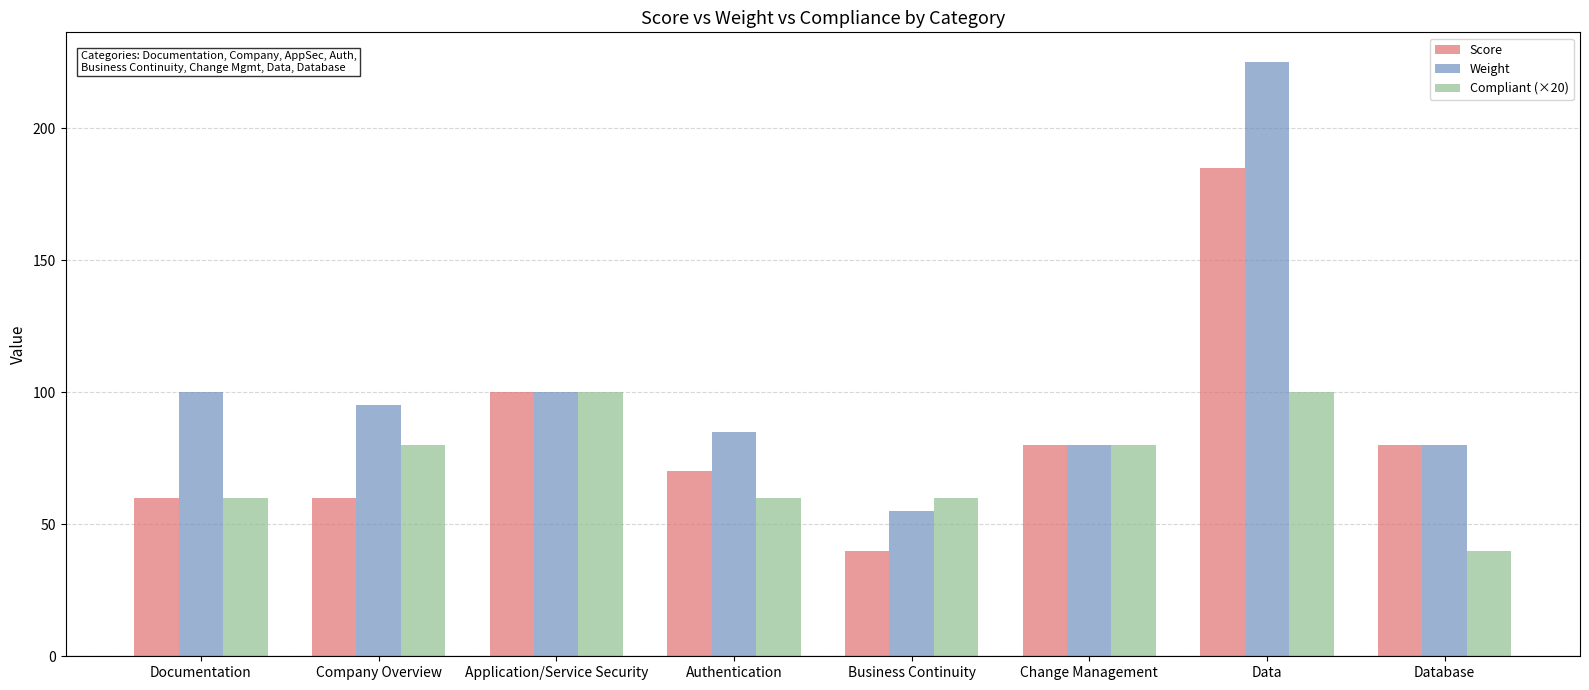

What position from the right is Documentation?

8